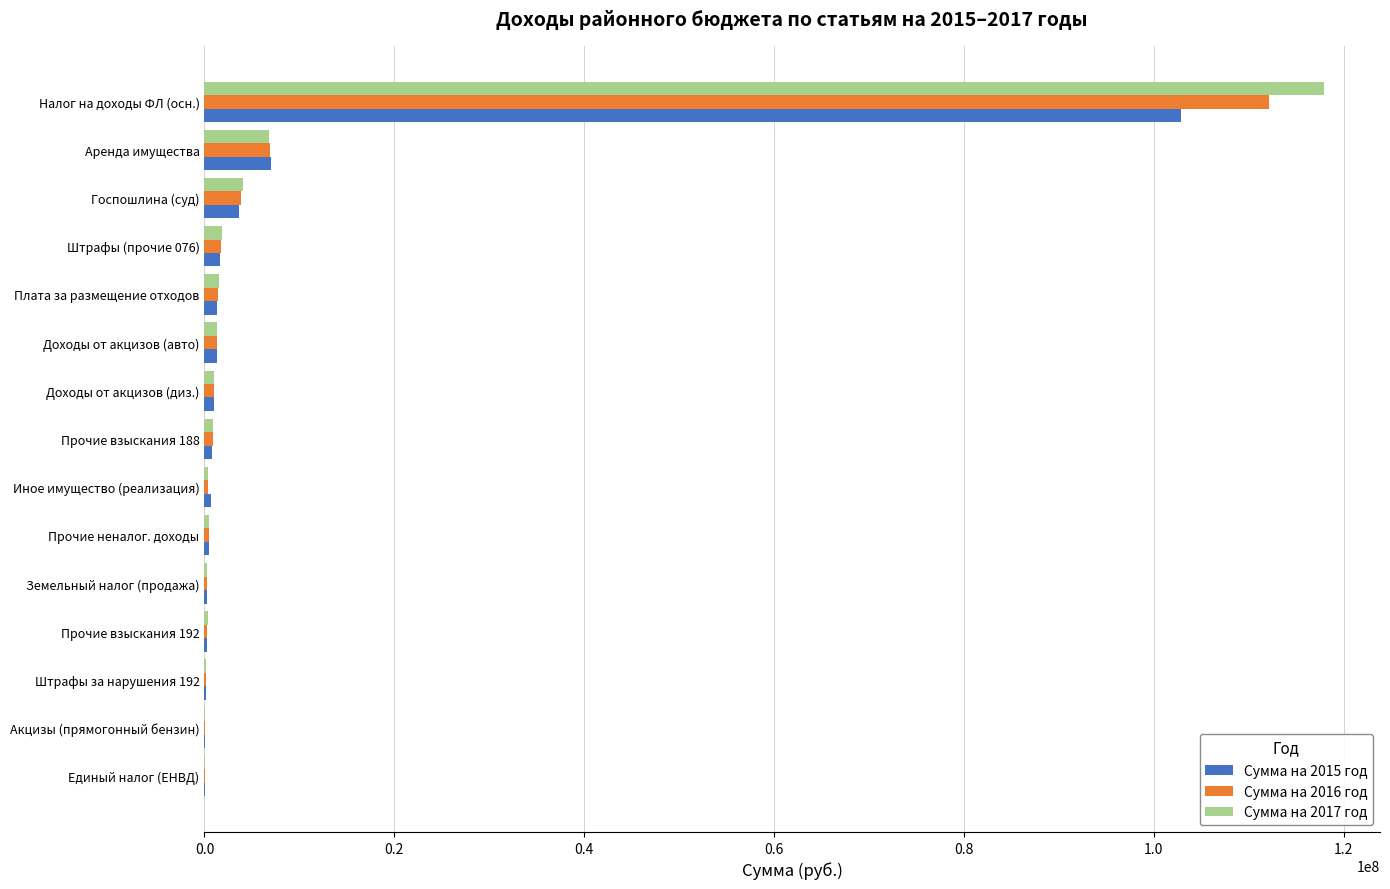

What is the sum of all Сумма на 2017 год values?

137014768.1